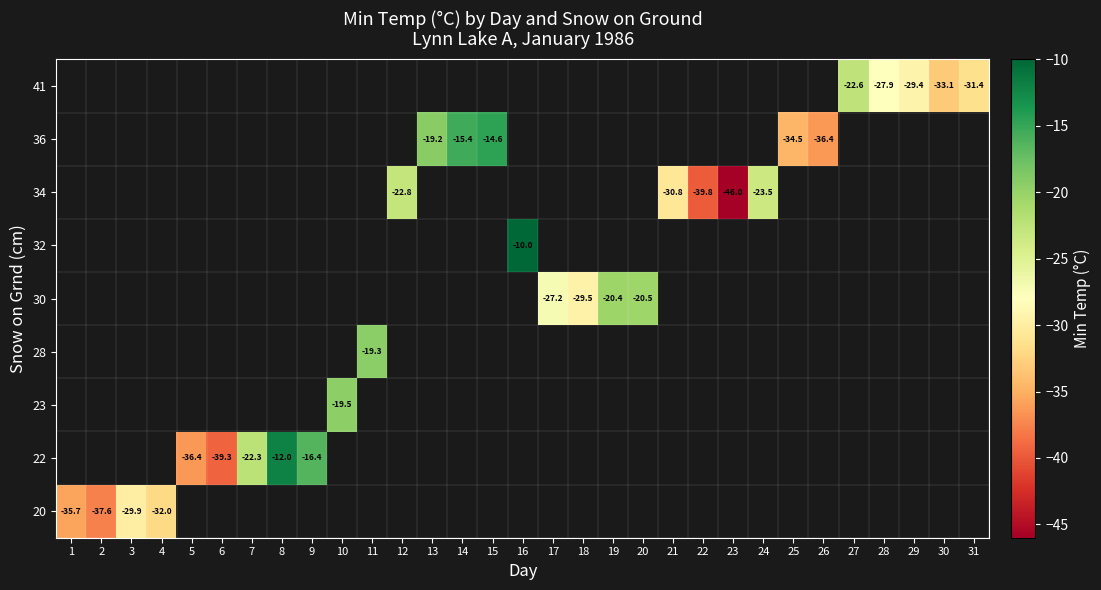

How many distinct data groups are displayed?

9